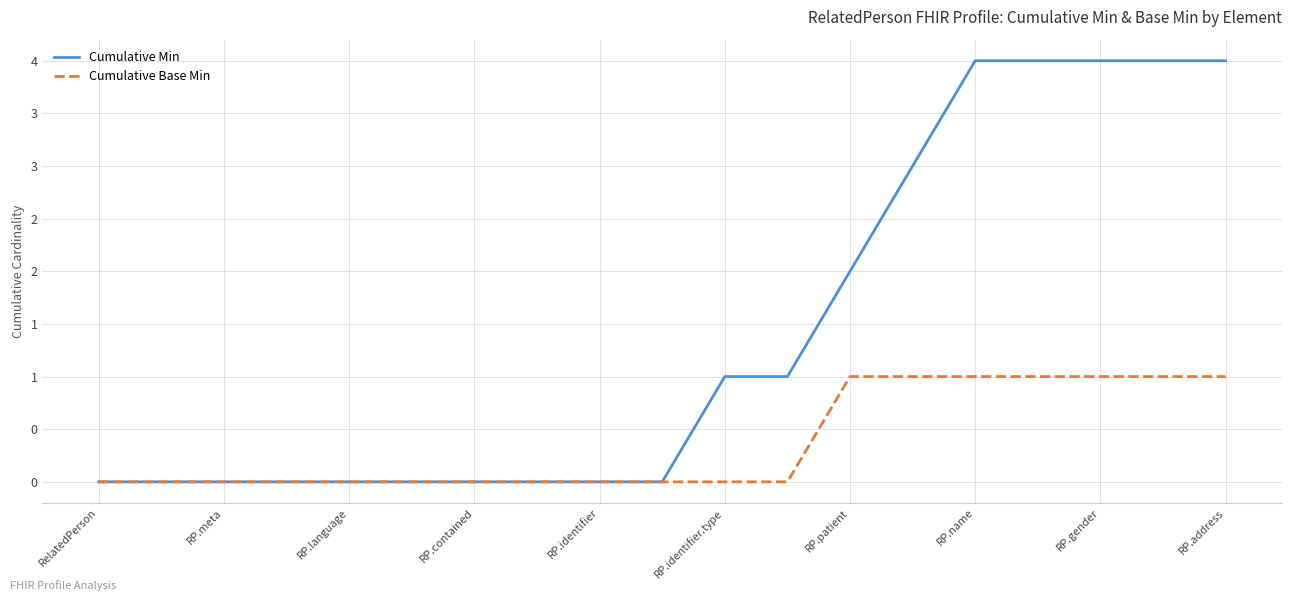

What are all the series names shown in the legend?

Cumulative Min, Cumulative Base Min